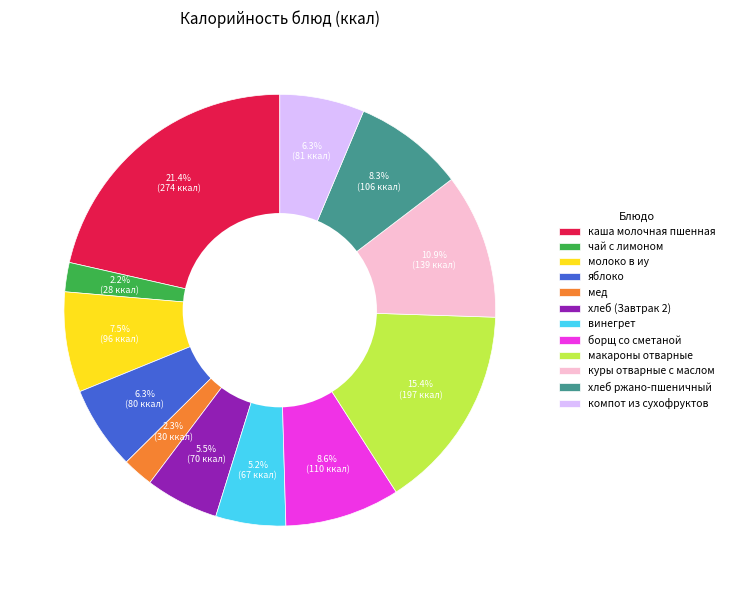

What percentage do мед and яблоко together represent?

8.6%